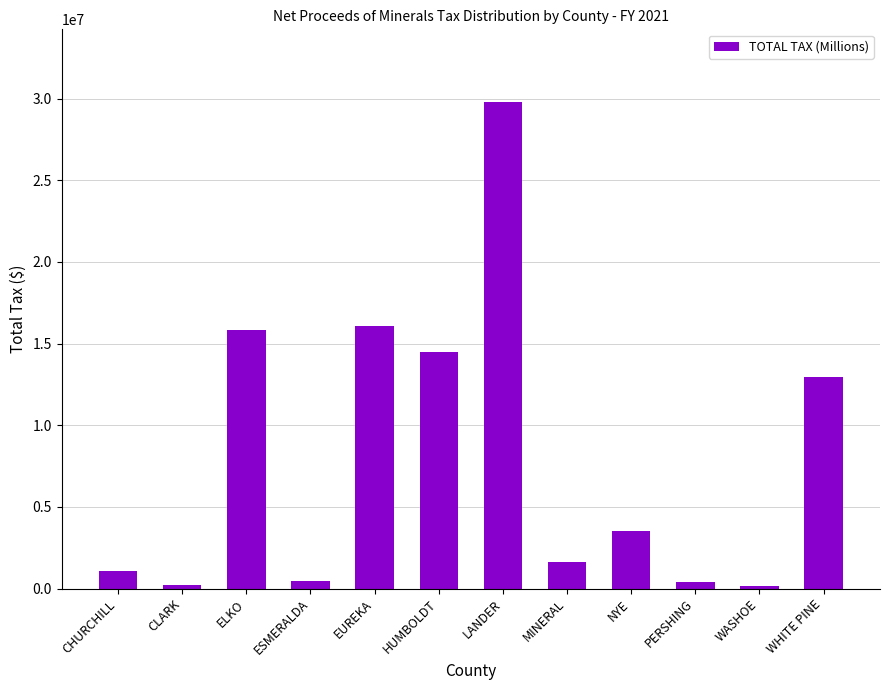

What is the difference between the values at CLARK and ESMERALDA?

247658.8